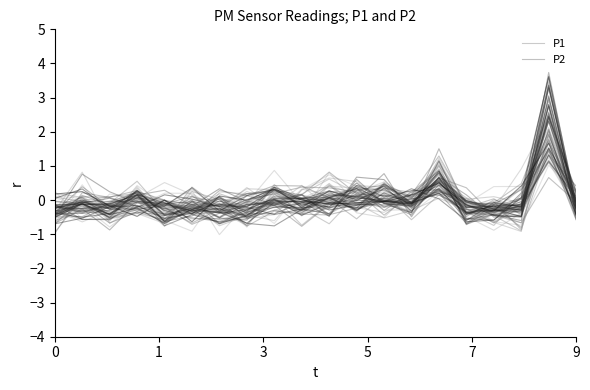

After their last crossing, which series has the higher values: P1 or P2?

P1